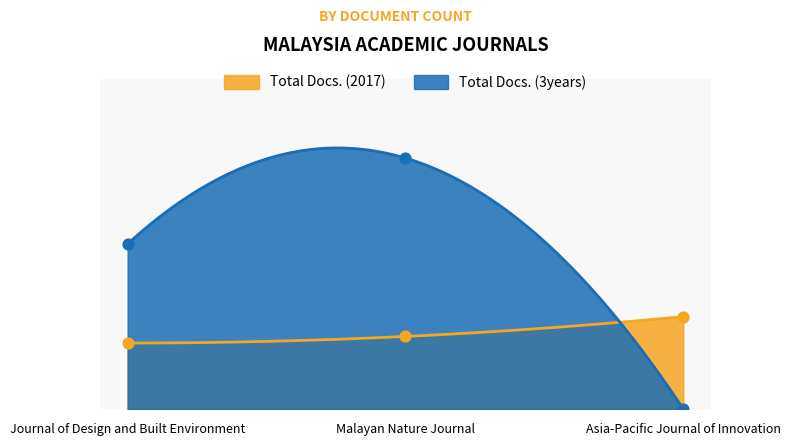

Which series contains the highest Y value?

Total Docs. (3years)